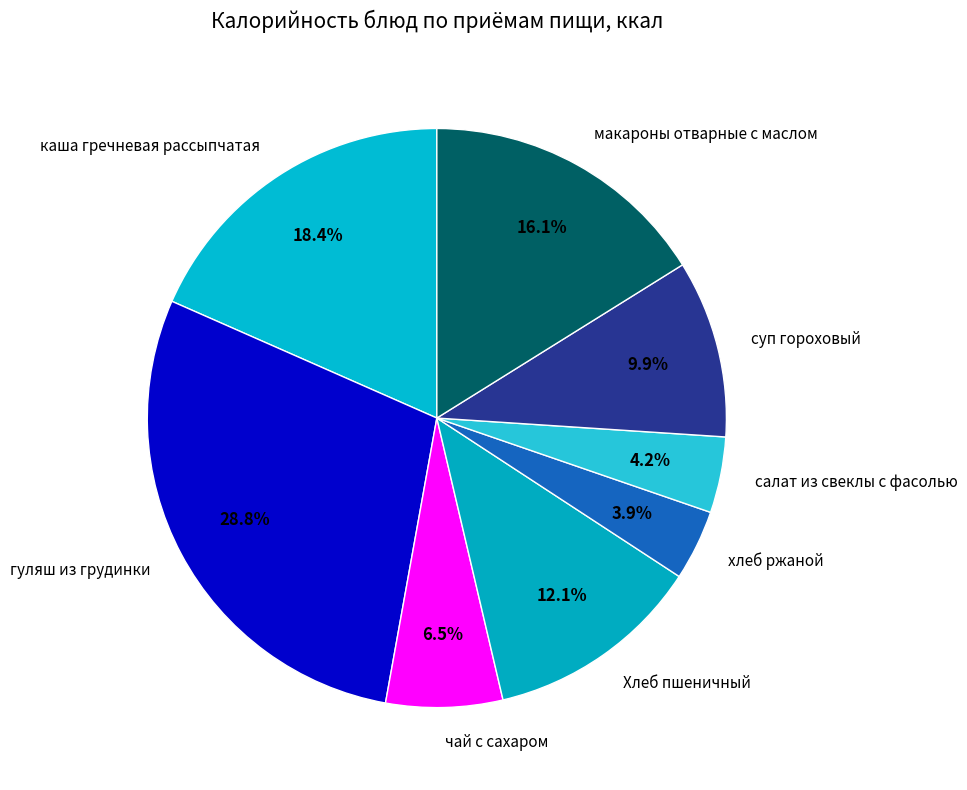

Which has a higher value, каша гречневая рассыпчатая or чай с сахаром?

каша гречневая рассыпчатая